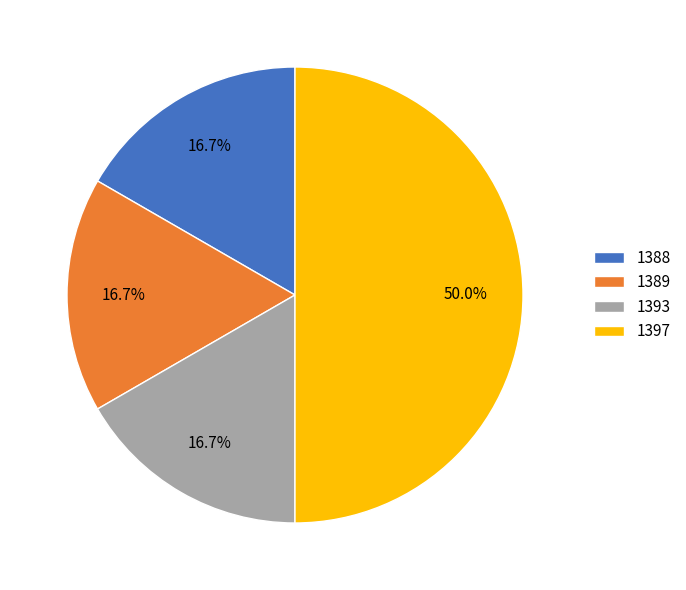

Combined, do 1393 and 1388 account for over 50%?

No